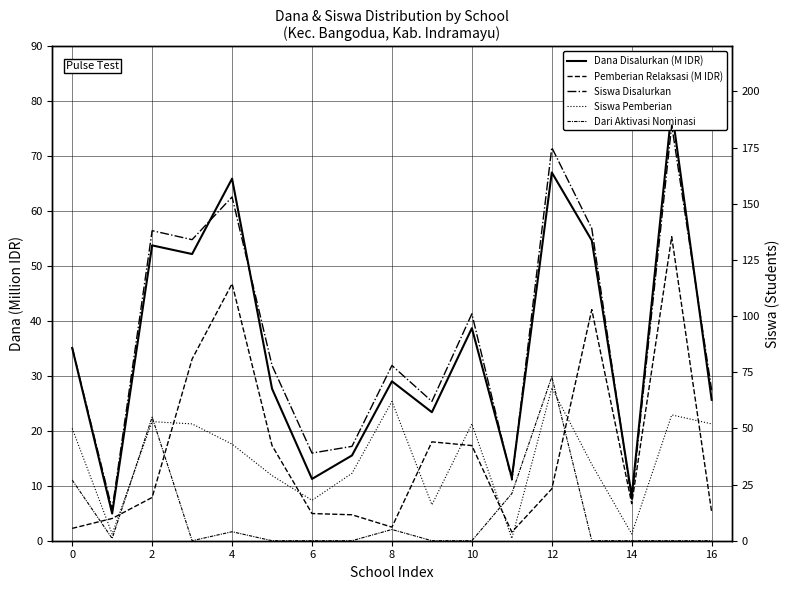

How many distinct data groups are displayed?

5